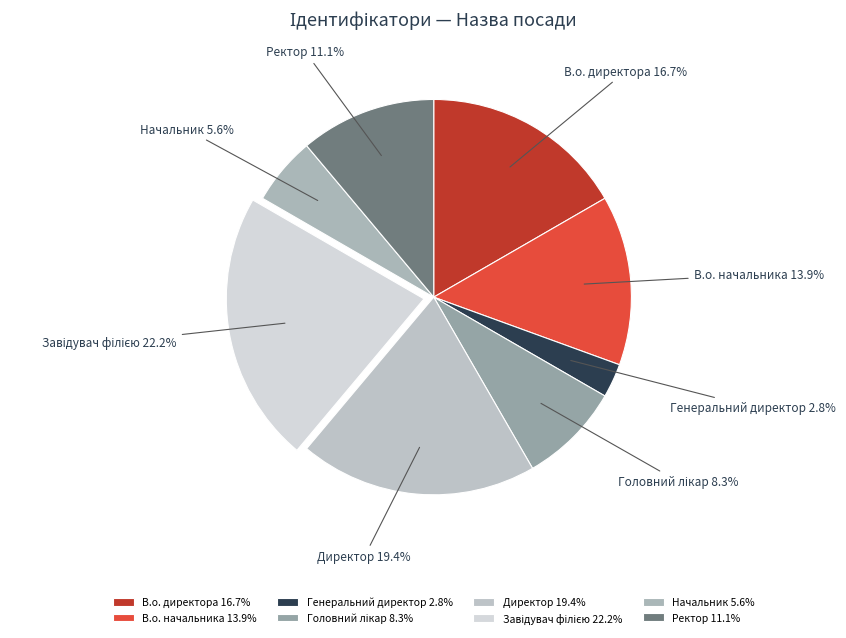

What is the smallest slice in the pie chart?

Генеральний директор